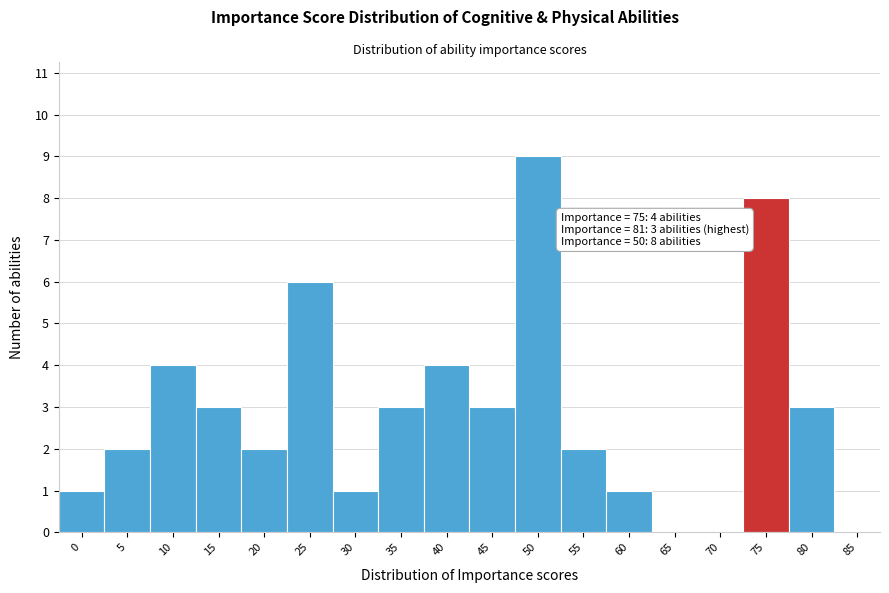

Reading right to left, list all the values displayed in this chart.

85=0	80=3	75=8	70=0	65=0	60=1	55=2	50=9	45=3	40=4	35=3	30=1	25=6	20=2	15=3	10=4	5=2	0=1